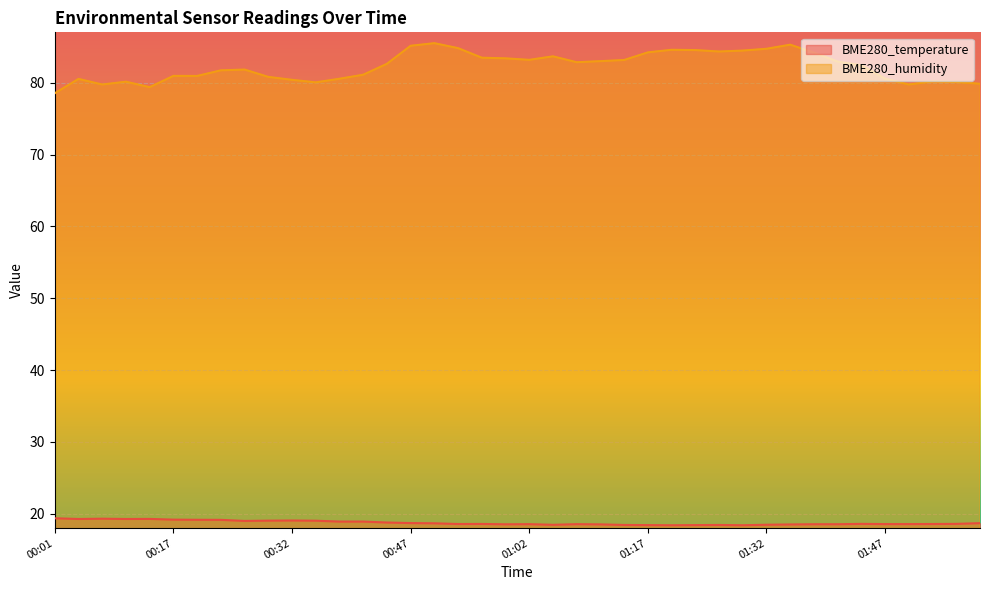

Reading left to right, list all the values displayed in this chart.

BME280_temperature: 19.4	19.3	19.3	19.3	19.3	19.2	19.2	19.2	19.0	19.1	19.1	19.0	18.9	18.9	18.8	18.7	18.7	18.6	18.6	18.5	18.6	18.5	18.6	18.5	18.4	18.4	18.4	18.4	18.4	18.4	18.5	18.5	18.6	18.6	18.6	18.6	18.6	18.6	18.6	18.7
BME280_humidity: 78.5	80.5	79.7	80.1	79.4	80.9	80.9	81.7	81.8	80.8	80.4	80.0	80.5	81.1	82.6	85.1	85.5	84.8	83.5	83.4	83.2	83.7	82.8	83.0	83.2	84.2	84.6	84.5	84.3	84.5	84.7	85.3	84.2	82.9	82.4	80.5	79.7	80.2	80.1	79.8